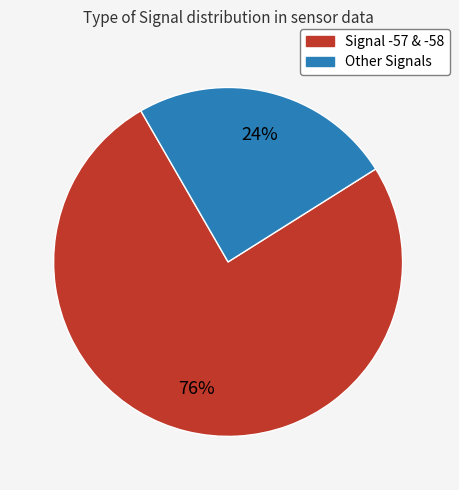

Is there any slice that represents more than half of the pie?

Yes